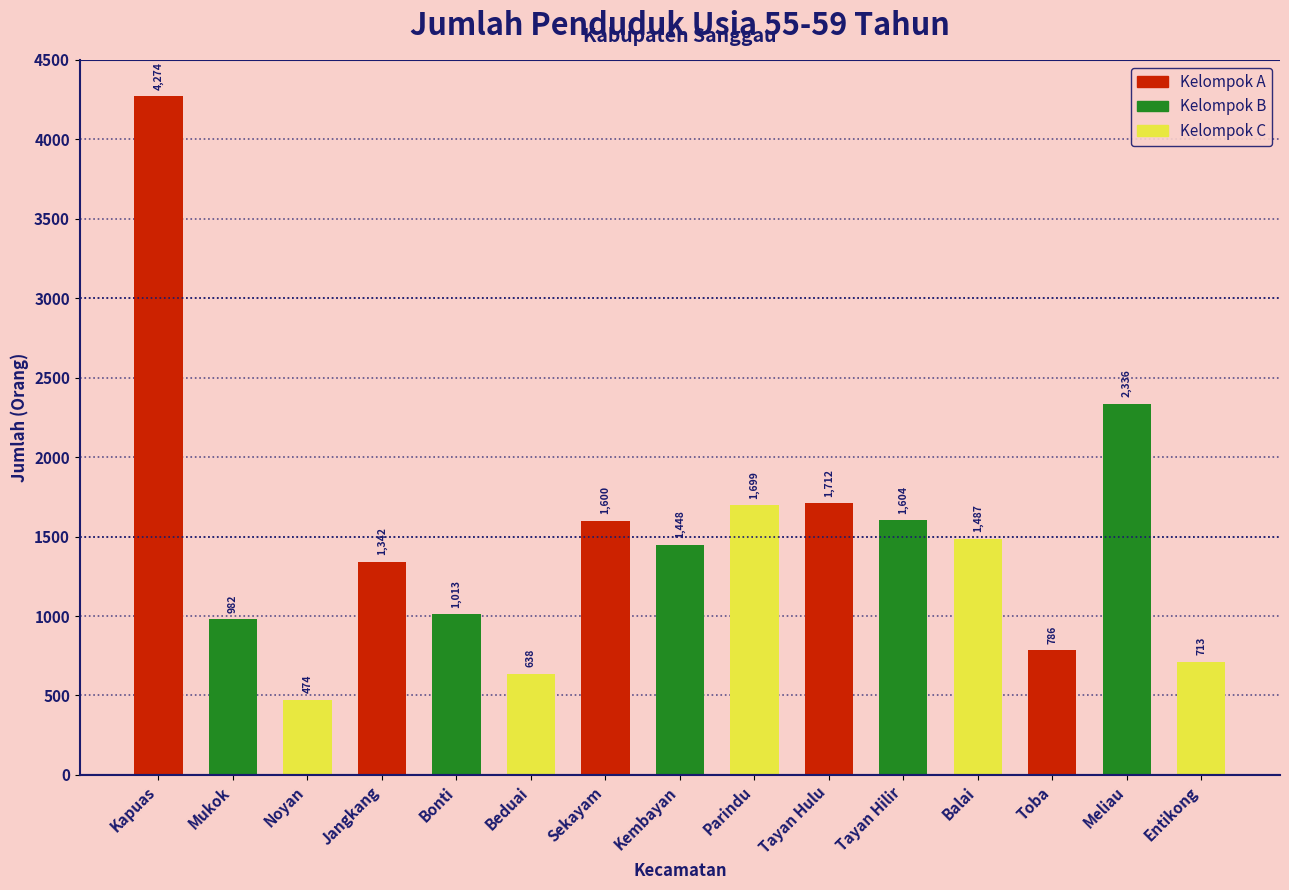

What is the label of the 9th bar from the right?

Sekayam